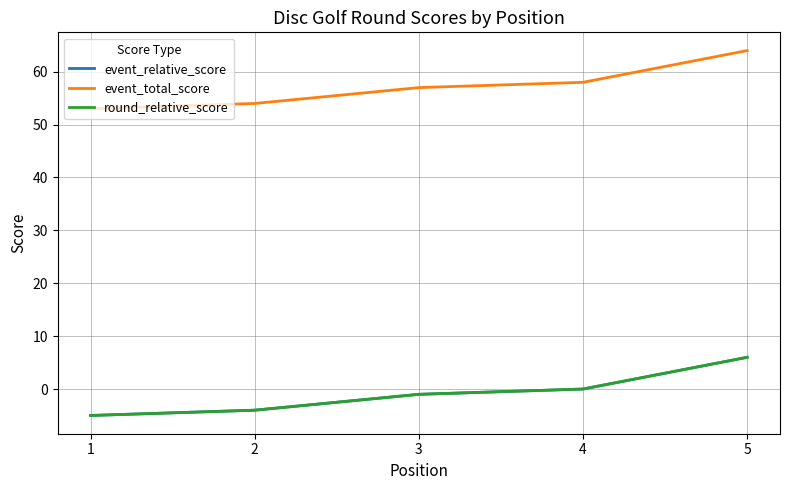

The event_relative_score series shows 3 at 5. True or false?

False